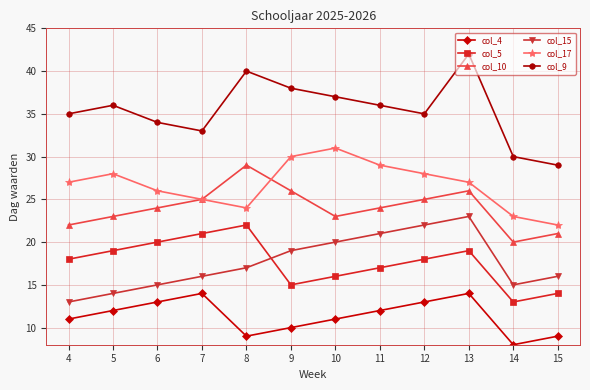

What is the value of the col_9 point at the 12th from the left?

29